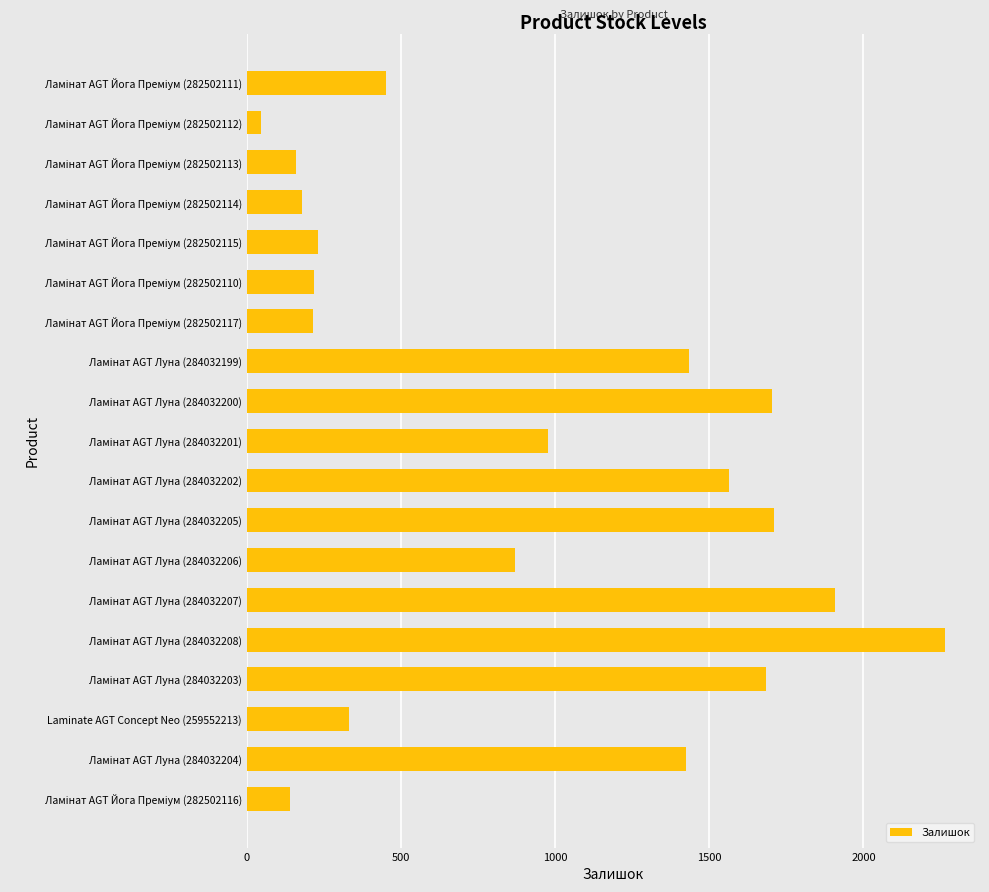

What is the sum of all values?

17505